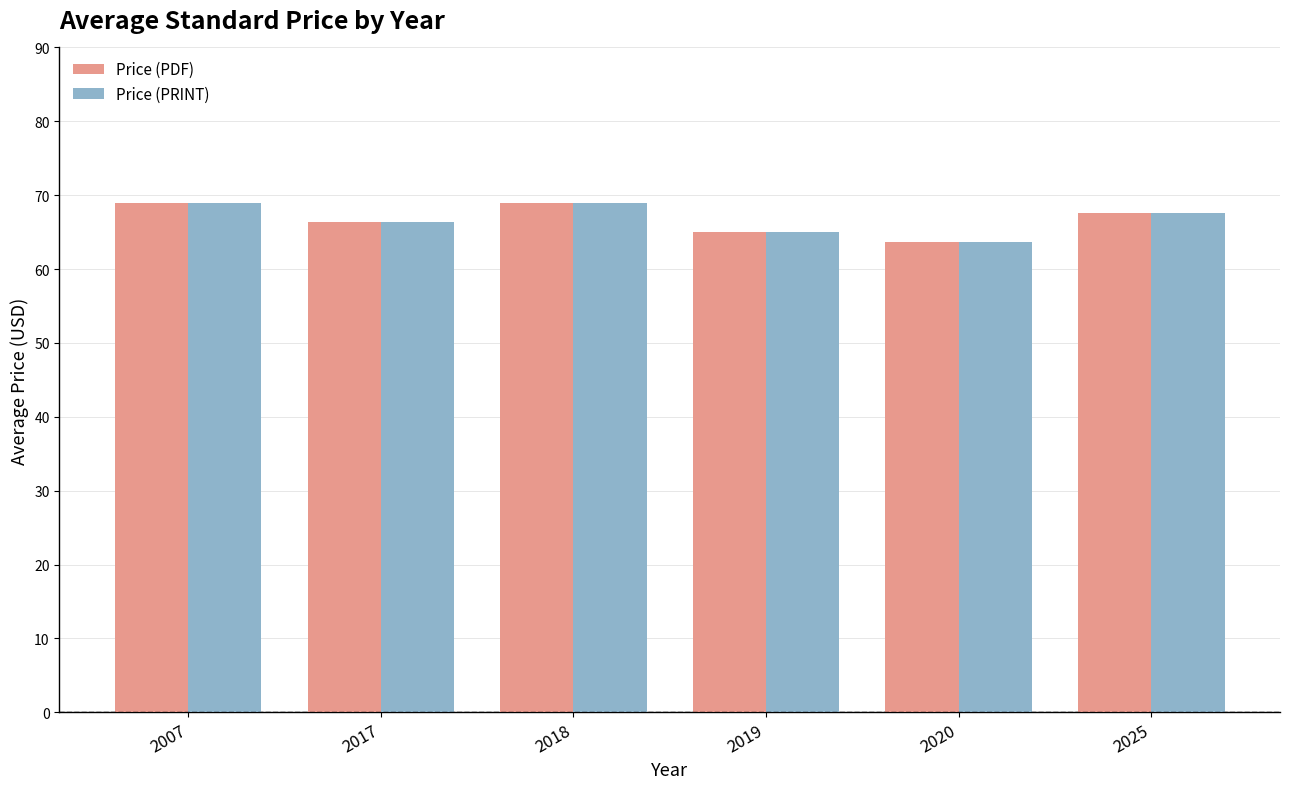

What is the value of the Price (PRINT) bar at the 6th from the left?

67.6